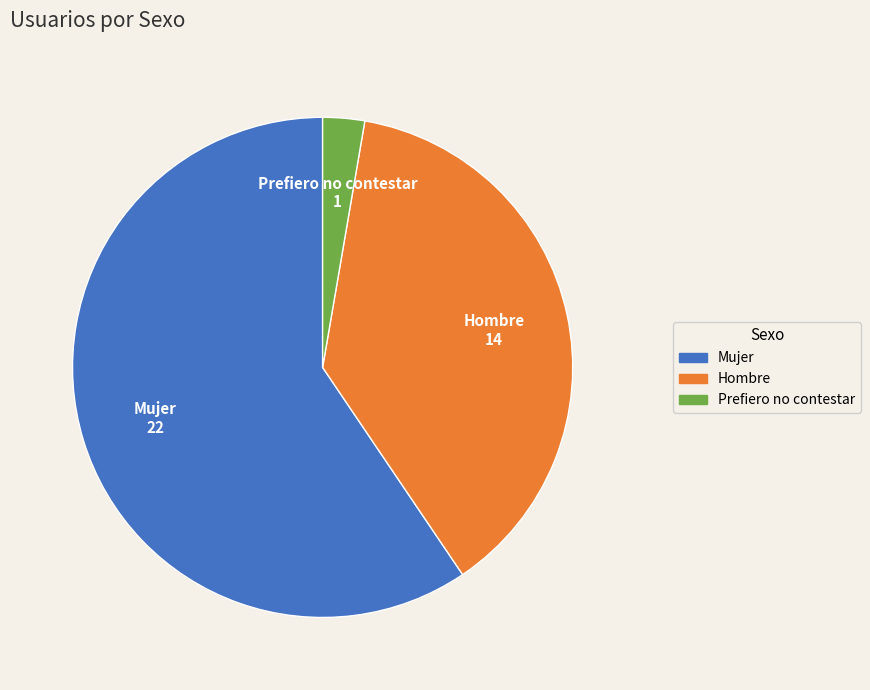

The Hombre slice represents 24% of the pie. True or false?

False